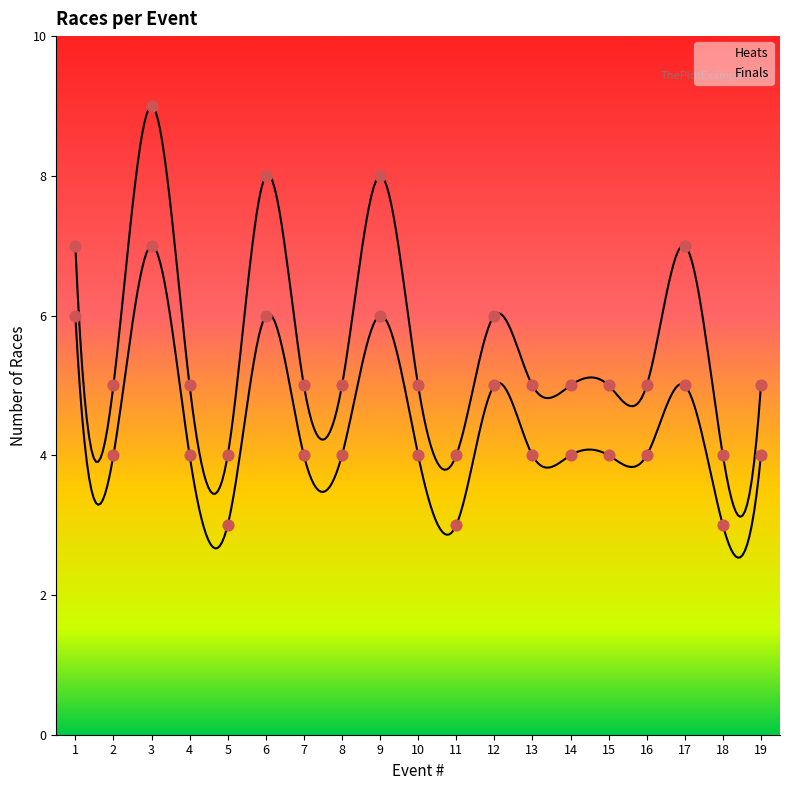

What is the change in value from 3 to 10?

-3